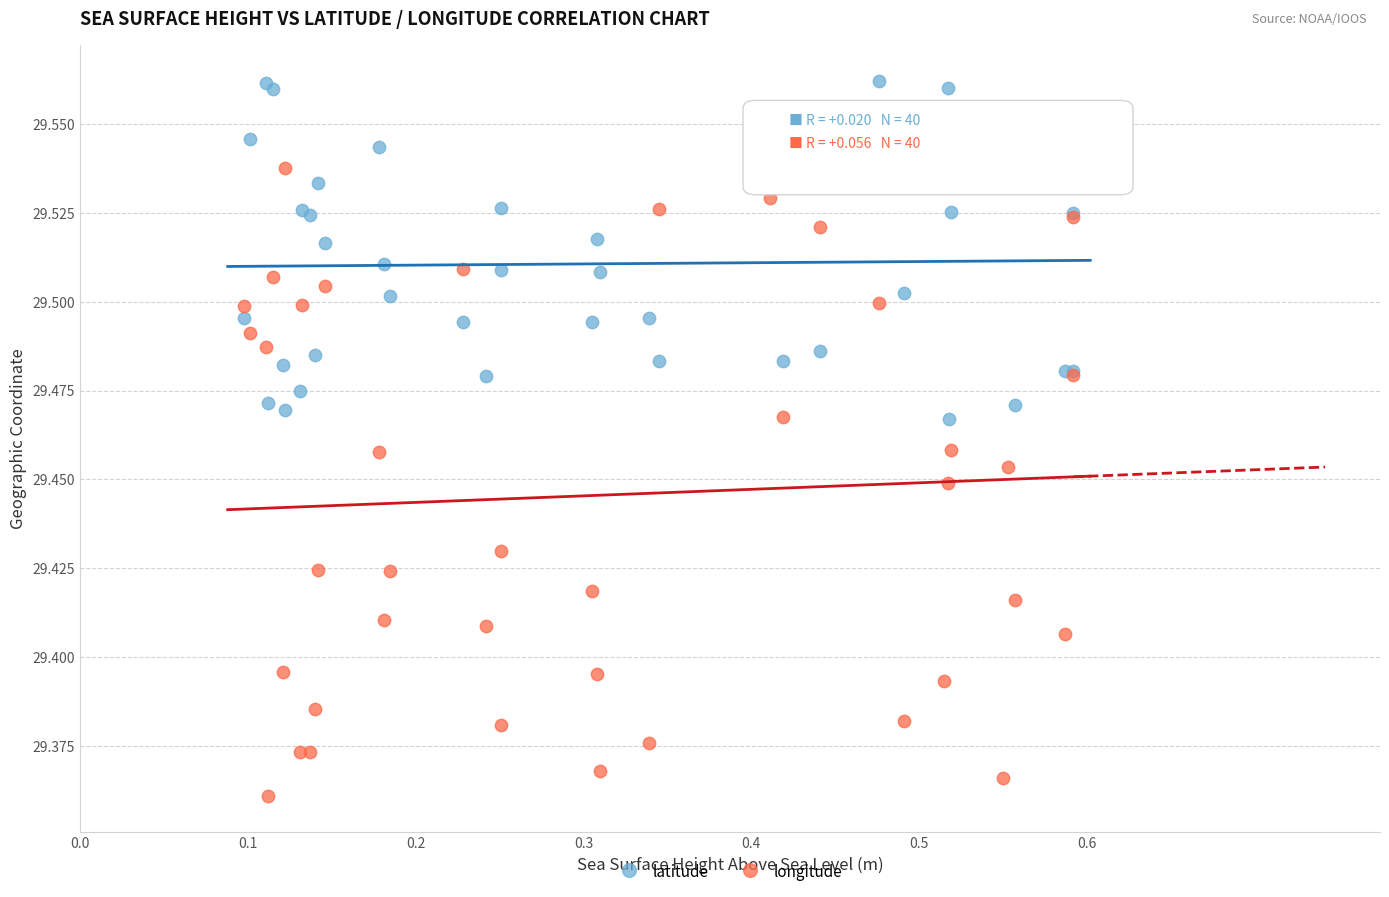

Which series reaches the minimum Y coordinate?

longitude